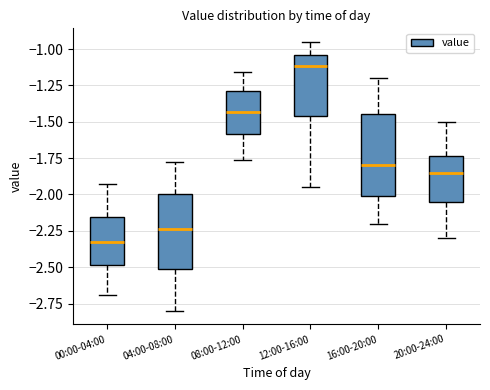

Reading left to right, transcribe this box plot: for each box, give where its median line is, the range the box spans, and where its two whiskers end, as read against the y-axis. The values are not printed on the chart, so give them approximately, as read against the axis.

00:00-04:00: median -2.35, box -2.50 to -2.15, whiskers -2.70 to -1.95
04:00-08:00: median -2.25, box -2.50 to -2.00, whiskers -2.80 to -1.80
08:00-12:00: median -1.45, box -1.60 to -1.30, whiskers -1.75 to -1.15
12:00-16:00: median -1.10, box -1.45 to -1.05, whiskers -1.95 to -0.95
16:00-20:00: median -1.80, box -2.00 to -1.45, whiskers -2.20 to -1.20
20:00-24:00: median -1.85, box -2.05 to -1.75, whiskers -2.30 to -1.50